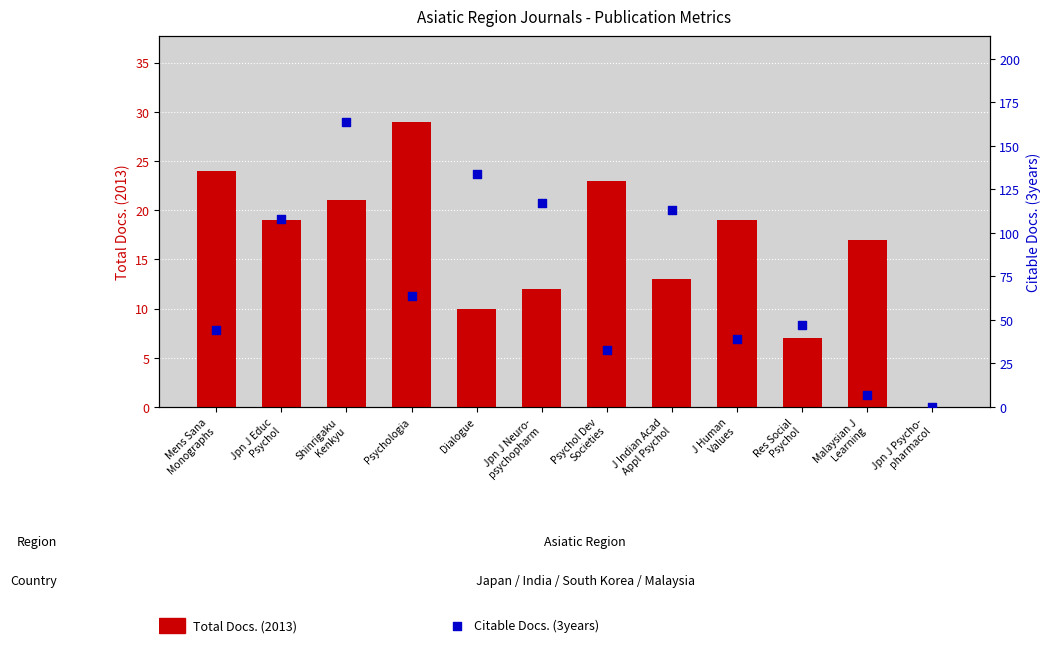

At which category is the sum across all series the highest?

Shinrigaku
Kenkyu